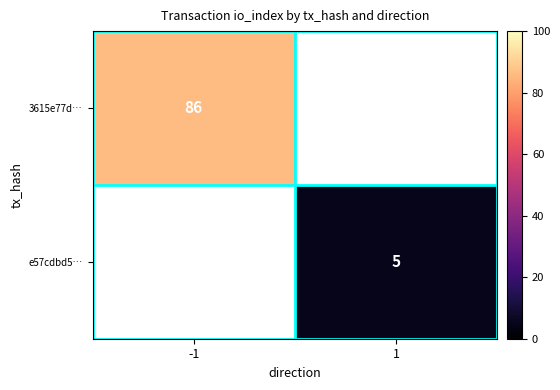

The 3615e77d… series shows 19 at -1. True or false?

False